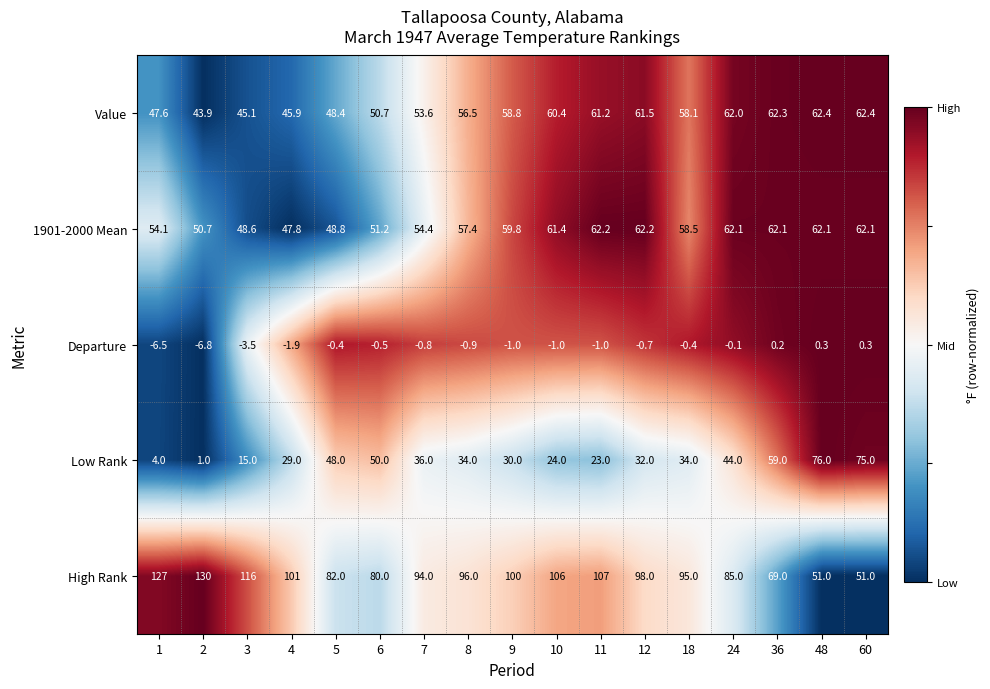

Which series changed the most between 12 and 60?

High Rank